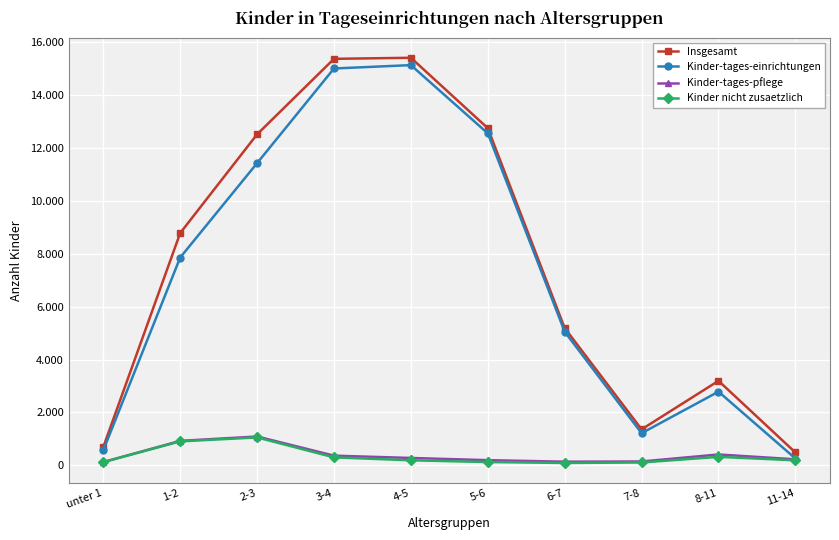

True or false: Kinder nicht zusaetzlich has more than 2 interior local peaks.

False